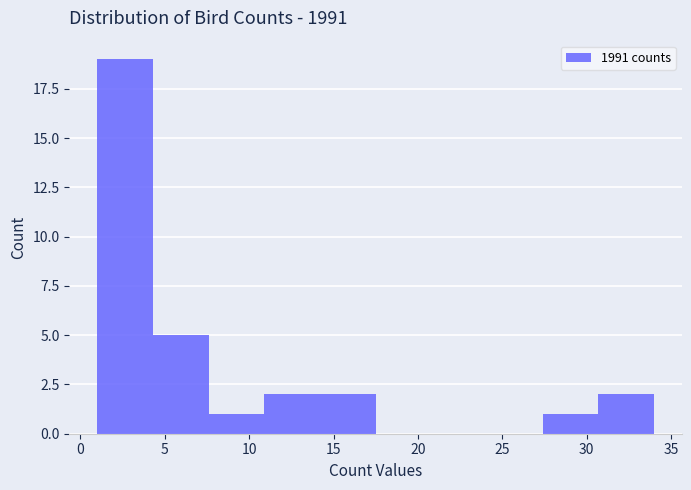

How tall is the bar that spans 14.2 to 17.5 on the x-axis? Neither the bar edges nor the heights are printed on the chart, so give them approximately, as read against the axes.

2